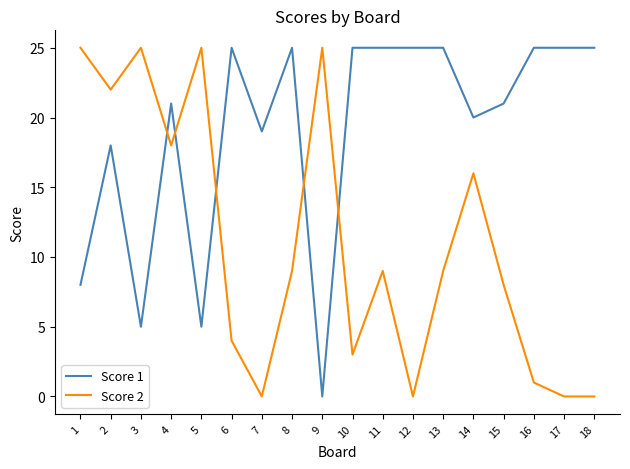

After their last crossing, which series has the higher values: Score 2 or Score 1?

Score 1